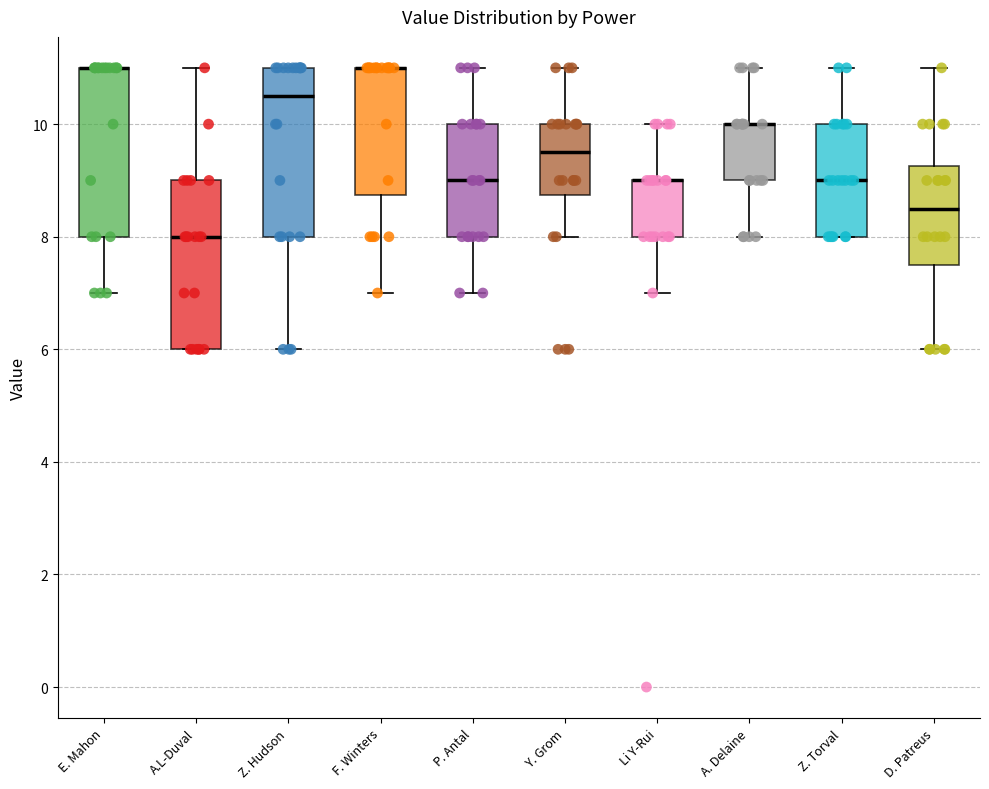

Reading left to right, transcribe this box plot: for each box, give where its median line is, the range the box spans, and where its two whiskers end, as read against the y-axis. The values are not printed on the chart, so give them approximately, as read against the axis.

E. Mahon: median 11.0 (drawn on the box's upper edge), box 8.0 to 11.0, whiskers 7.0 to 11.0
A.L-Duval: median 8.0, box 6.0 to 9.0, whiskers 6.0 to 11.0
Z. Hudson: median 10.6, box 8.0 to 11.0, whiskers 6.0 to 11.0
F. Winters: median 11.0 (drawn on the box's upper edge), box 8.8 to 11.0, whiskers 7.0 to 11.0
P. Antal: median 9.0, box 8.0 to 10.0, whiskers 7.0 to 11.0
Y. Grom: median 9.6, box 8.8 to 10.0, whiskers 8.0 to 11.0
Li Y-Rui: median 9.0 (drawn on the box's upper edge), box 8.0 to 9.0, whiskers 7.0 to 10.0
A. Delaine: median 10.0 (drawn on the box's upper edge), box 9.0 to 10.0, whiskers 8.0 to 11.0
Z. Torval: median 9.0, box 8.0 to 10.0, whiskers 8.0 to 11.0
D. Patreus: median 8.6, box 7.6 to 9.2, whiskers 6.0 to 11.0